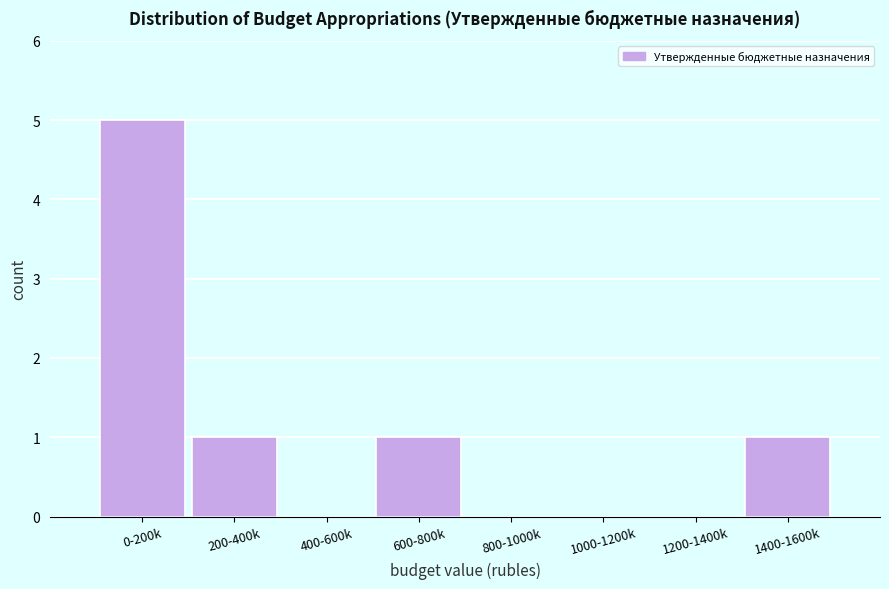

Reading right to left, extract all data points from this chart.

1400-1600k=1	1200-1400k=0	1000-1200k=0	800-1000k=0	600-800k=1	400-600k=0	200-400k=1	0-200k=5